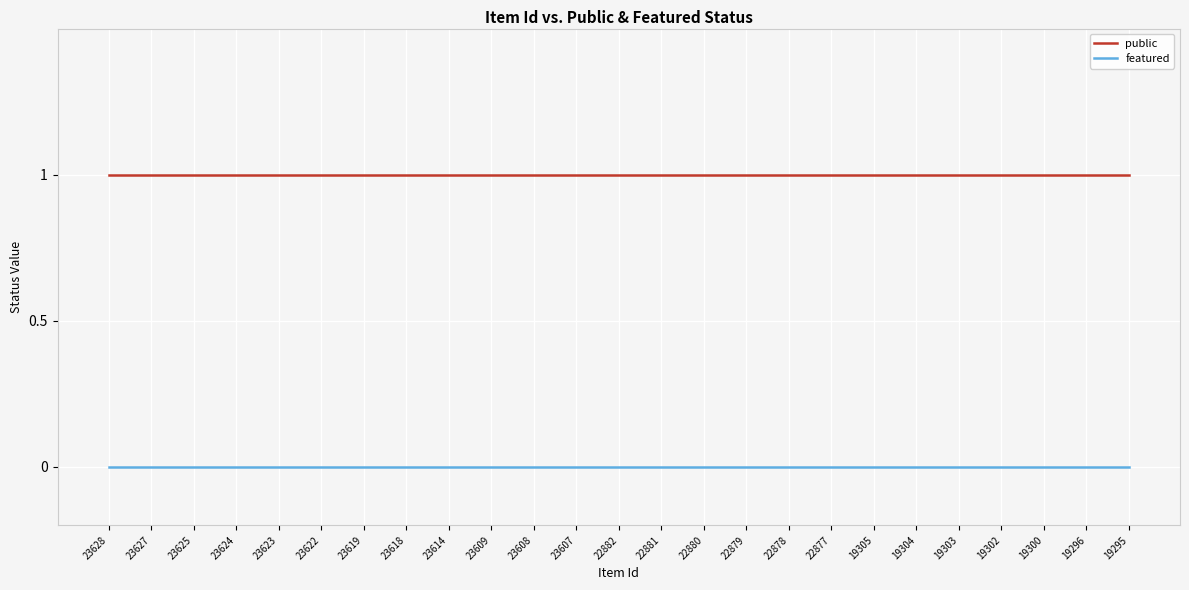

Is the value of featured at 23619 greater than the value of public at 19304?

No